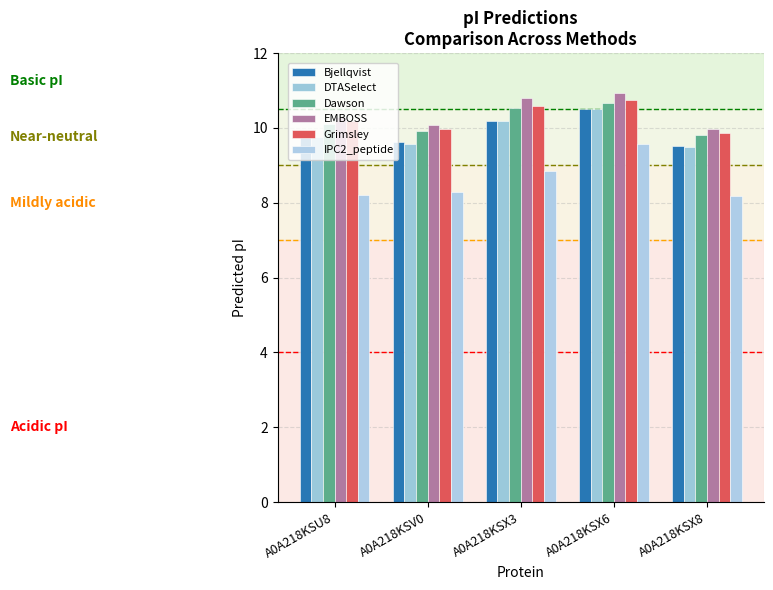

Reading left to right, extract all data points from this chart.

Bjellqvist: A0A218KSU8=9.8	A0A218KSV0=9.6	A0A218KSX3=10.2	A0A218KSX6=10.5	A0A218KSX8=9.5
DTASelect: A0A218KSU8=9.8	A0A218KSV0=9.6	A0A218KSX3=10.2	A0A218KSX6=10.5	A0A218KSX8=9.5
Dawson: A0A218KSU8=10.1	A0A218KSV0=9.9	A0A218KSX3=10.5	A0A218KSX6=10.7	A0A218KSX8=9.8
EMBOSS: A0A218KSU8=10.3	A0A218KSV0=10.1	A0A218KSX3=10.8	A0A218KSX6=10.9	A0A218KSX8=10.0
Grimsley: A0A218KSU8=10.2	A0A218KSV0=10.0	A0A218KSX3=10.6	A0A218KSX6=10.8	A0A218KSX8=9.9
IPC2_peptide: A0A218KSU8=8.2	A0A218KSV0=8.3	A0A218KSX3=8.9	A0A218KSX6=9.6	A0A218KSX8=8.2